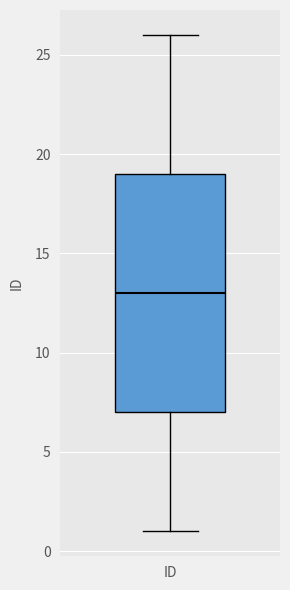

Transcribe this box plot: give where the median line is, the range the box spans, and where the two whiskers end, as read against the y-axis. The values are not printed on the chart, so give them approximately, as read against the axis.

median 13, box 7 to 19, whiskers 1 to 26